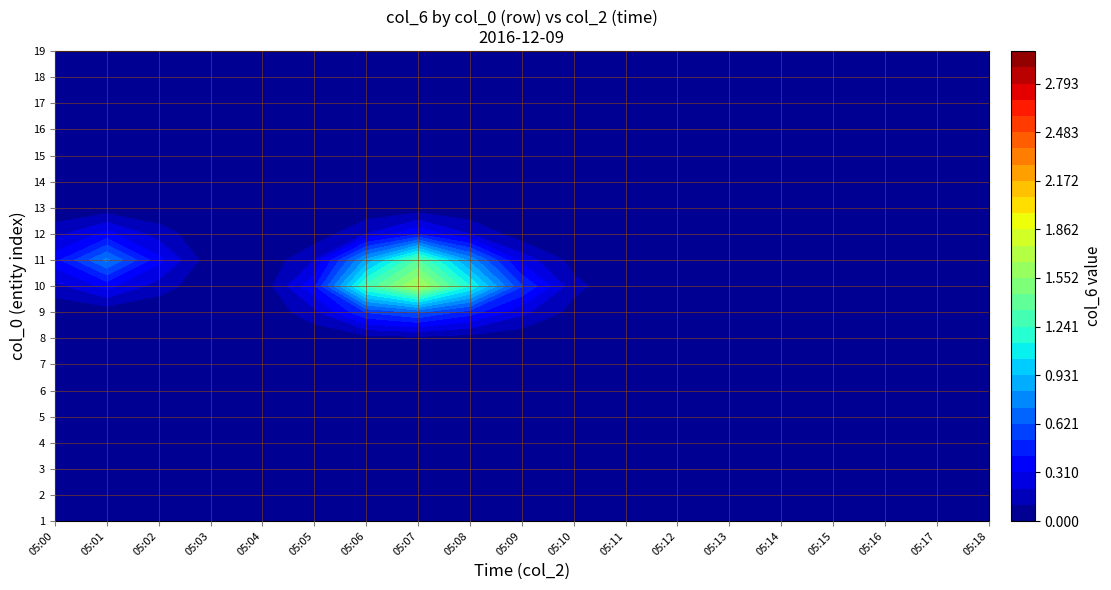

Which series has the largest range (max minus min)?

10